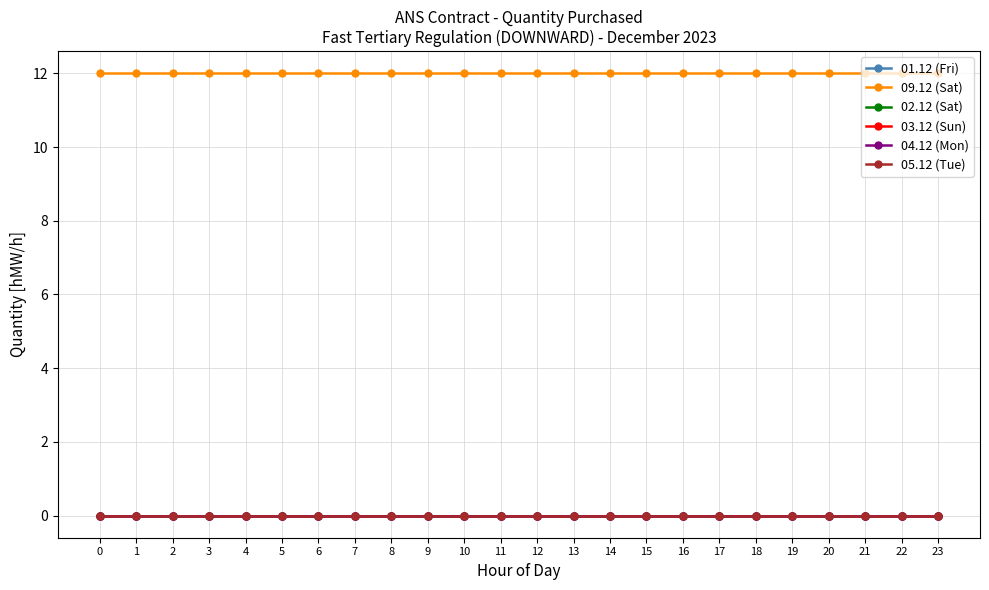

The 02.12 (Sat) series shows 0 at 12. True or false?

True